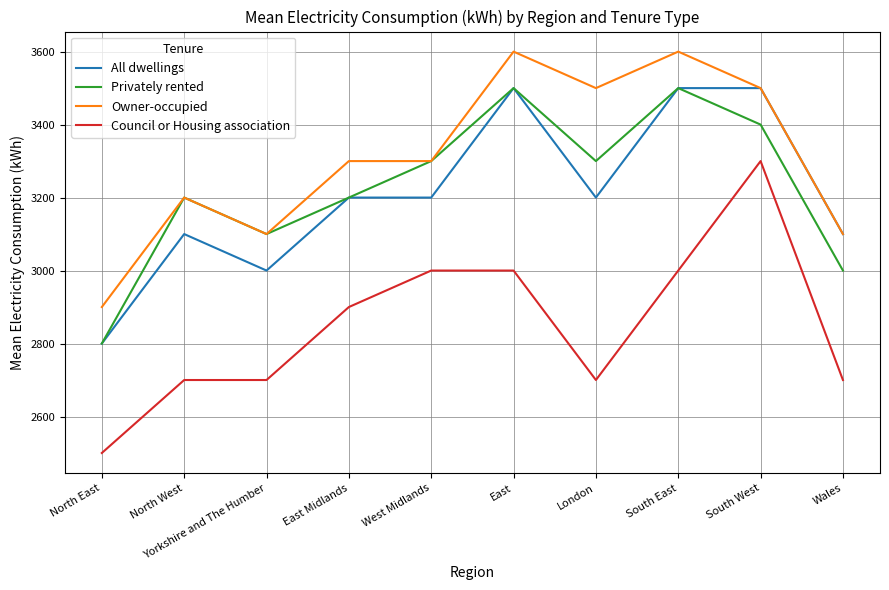

True or false: Council or Housing association and All dwellings intersect in this chart.

False